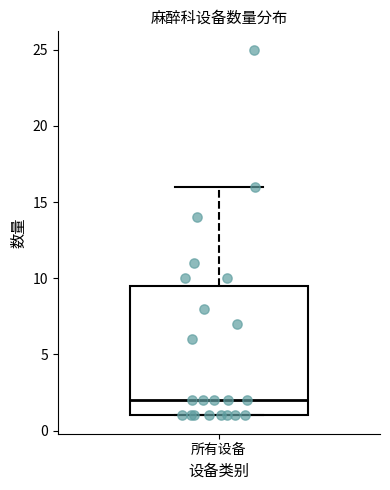

Transcribe this box plot: give where the median line is, the range the box spans, and where the two whiskers end, as read against the y-axis. The values are not printed on the chart, so give them approximately, as read against the axis.

median 2.0, box 1.0 to 9.5, whiskers 1.0 to 16.0